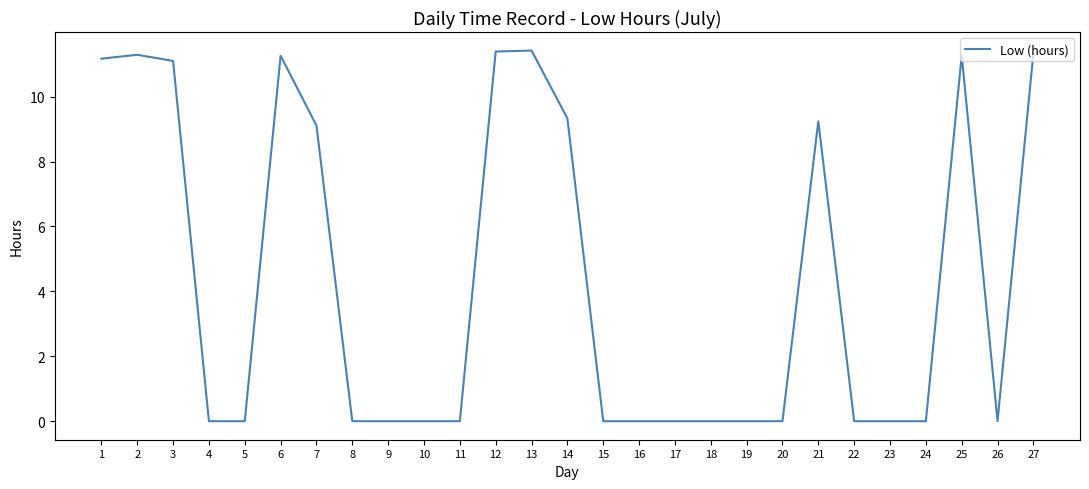

What is the greatest value displayed?

11.4